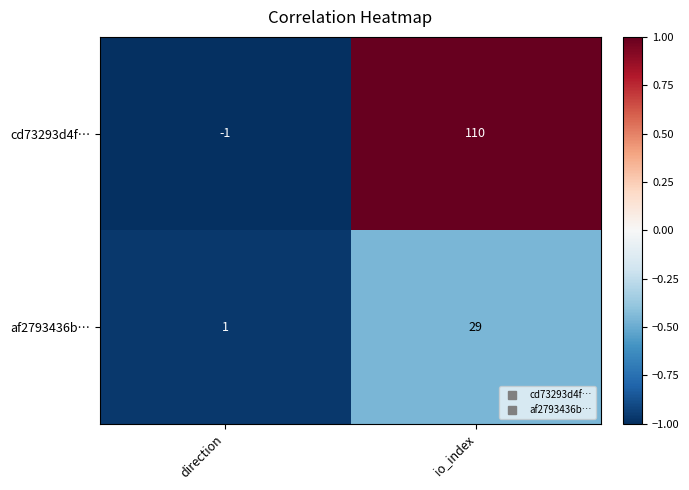

At which category is the sum across all series the highest?

io_index